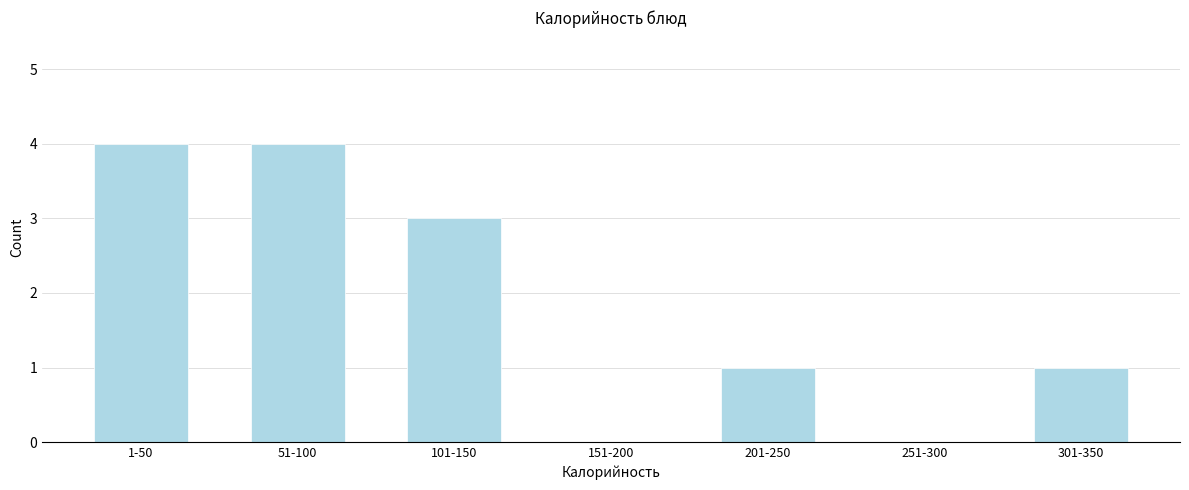

Reading right to left, list all the values displayed in this chart.

301-350=1	251-300=0	201-250=1	151-200=0	101-150=3	51-100=4	1-50=4